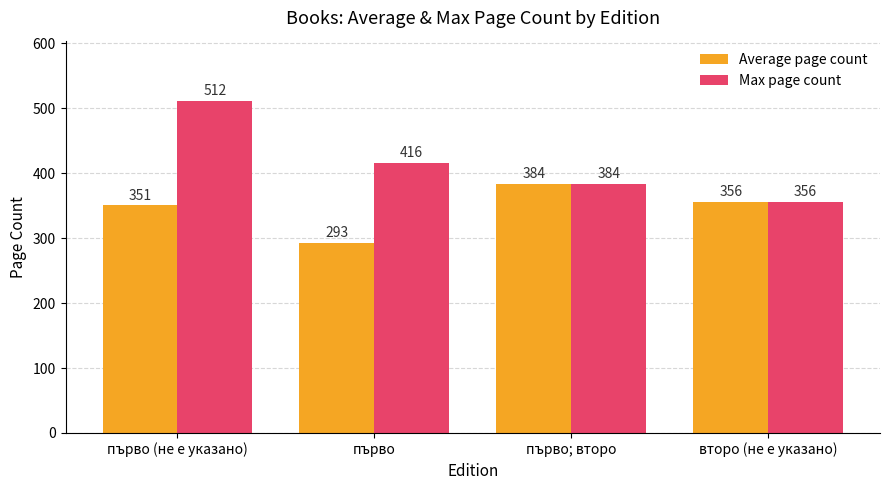

The Average page count series shows 555.6 at първо; второ. True or false?

False